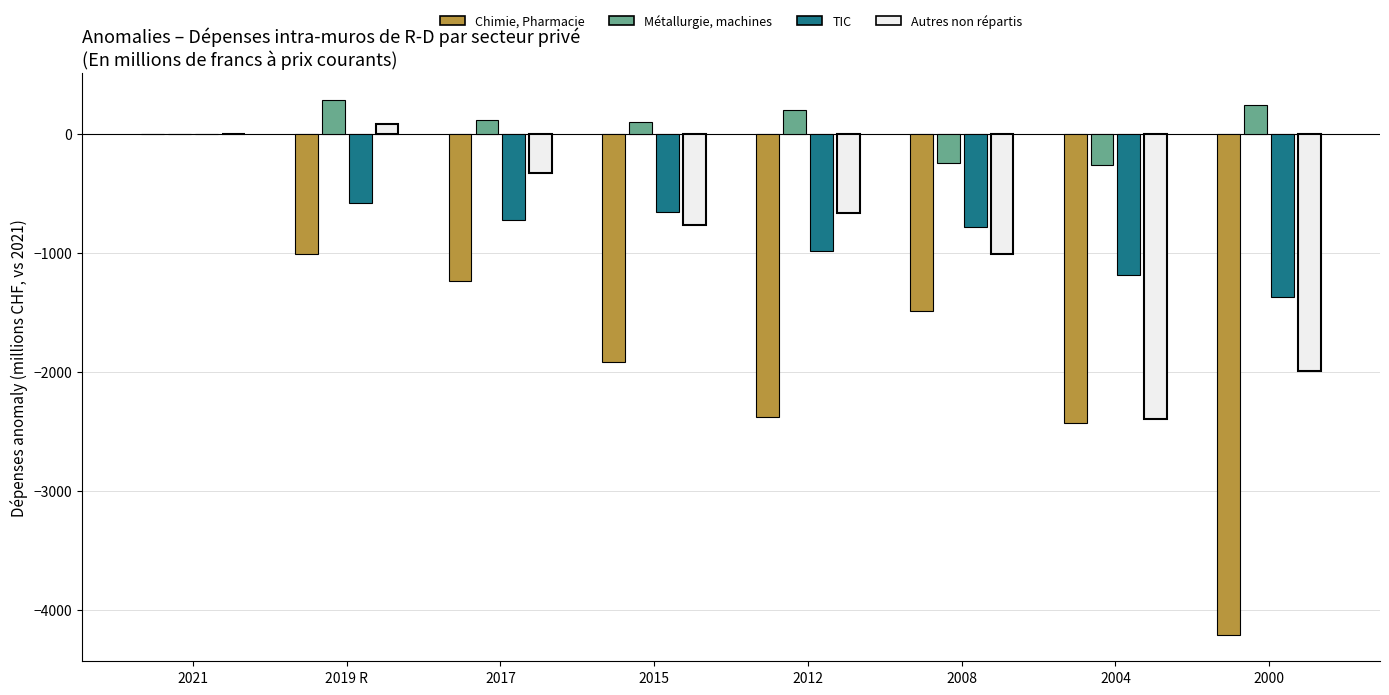

At which label does TIC reach its peak?

2021